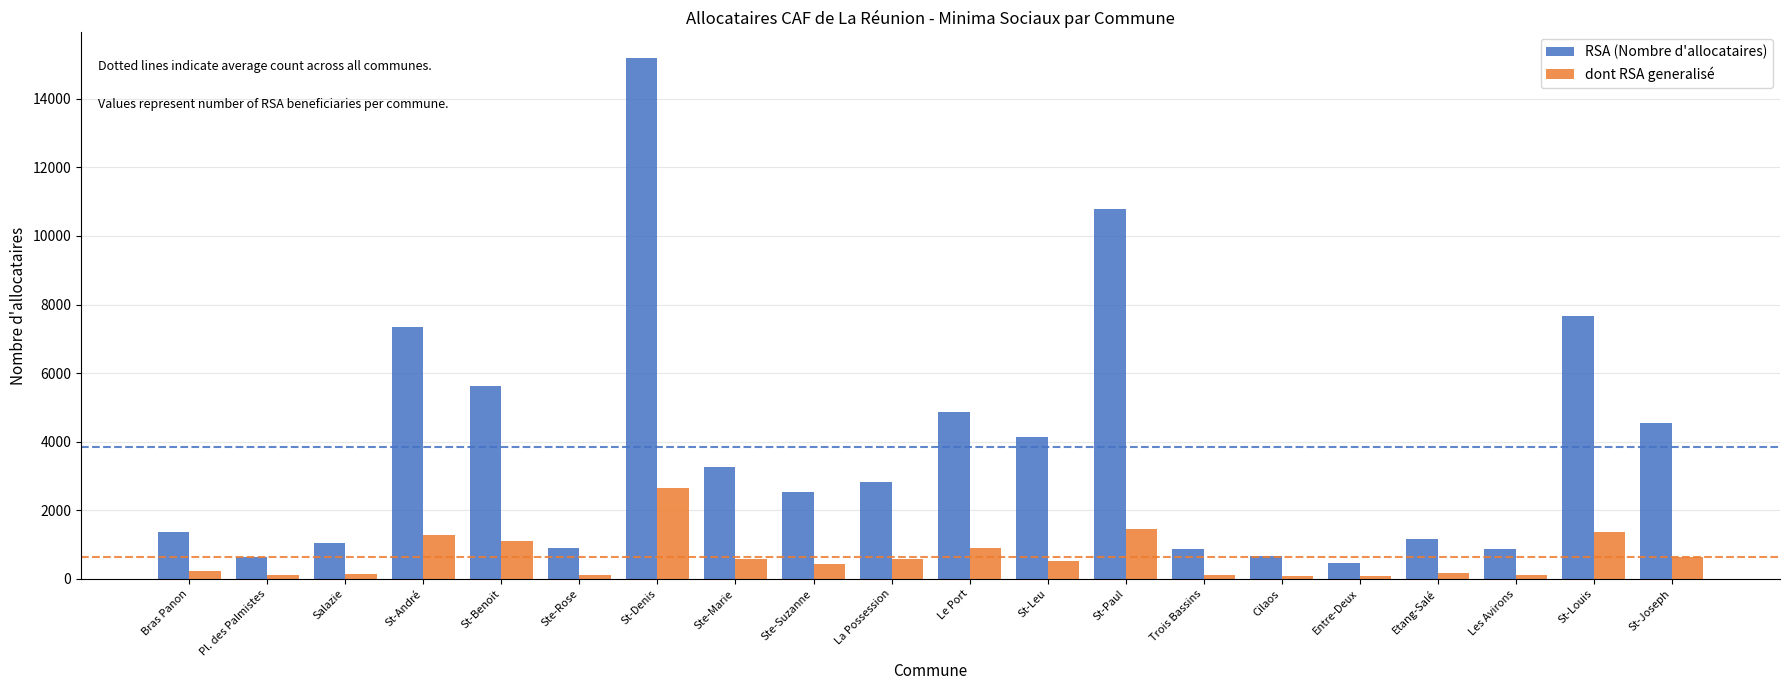

List the series in order of their peak value, lowest first.

dont RSA generalisé, RSA (Nombre d'allocataires)